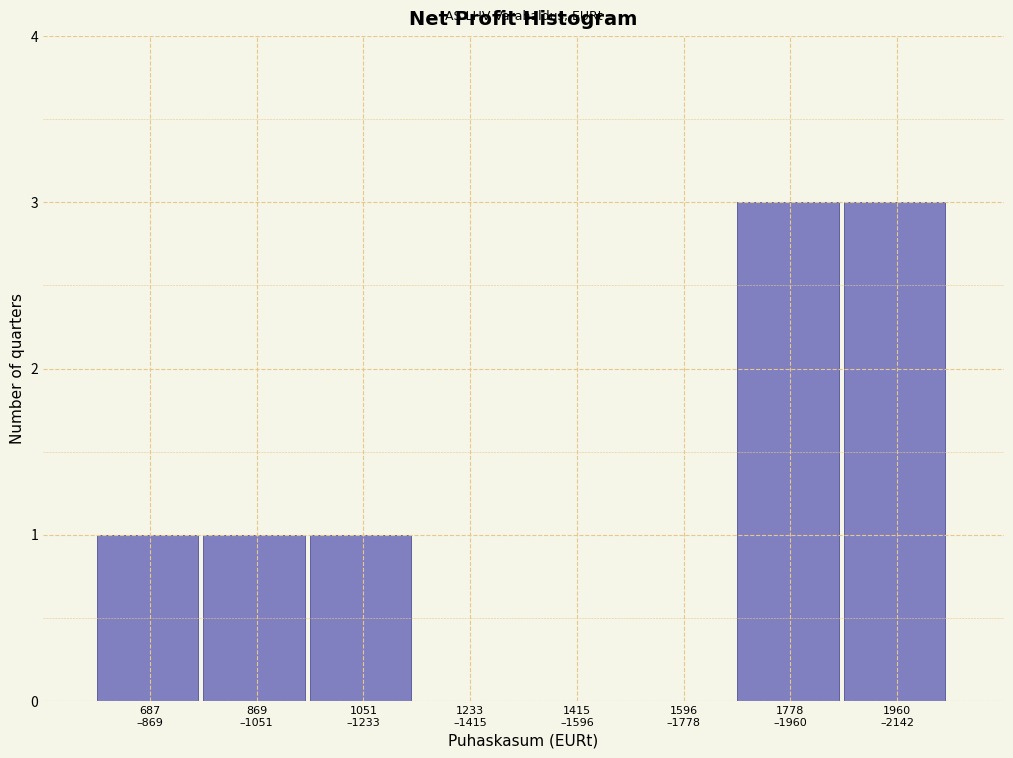

What is the sum of all values?

9